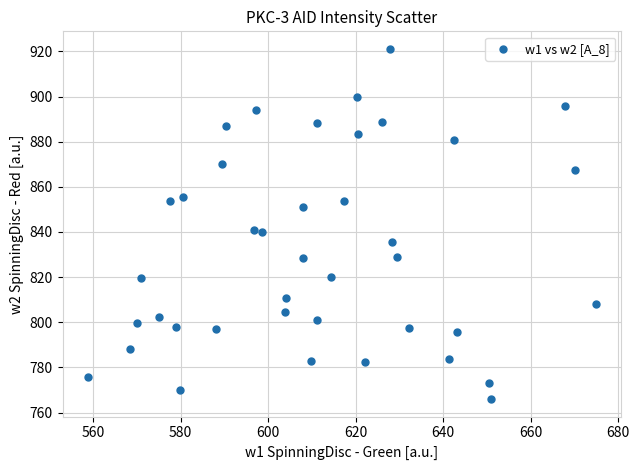

What is the range of Y values (max minus min)?

155.2